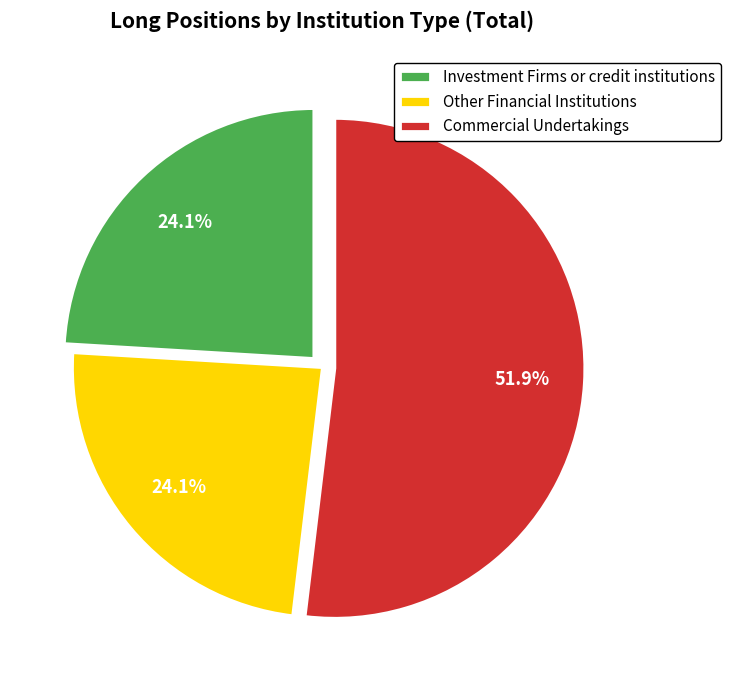

Which slice is the largest?

Commercial Undertakings